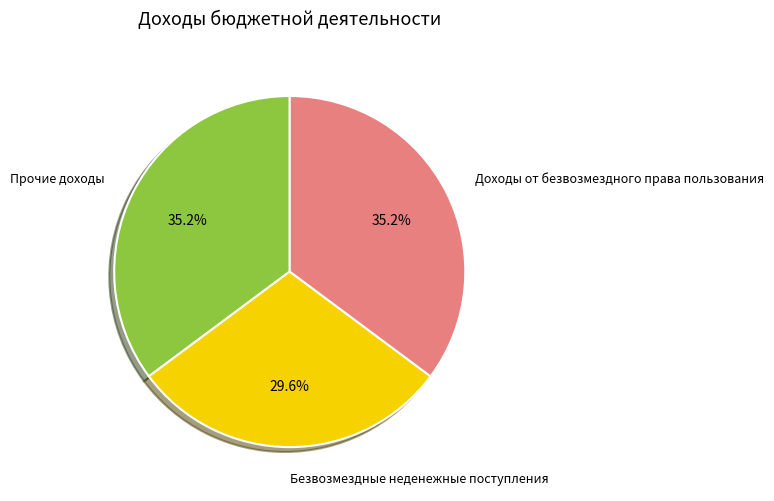

To the nearest percent, what is the average slice percentage?

33%